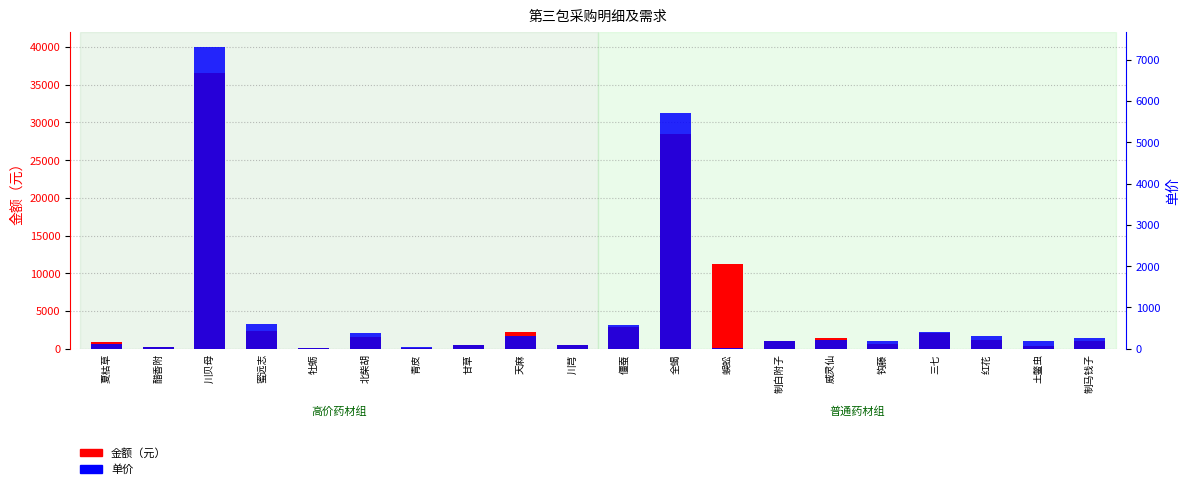

How many data points in 金额（元） are less than 1216?

10